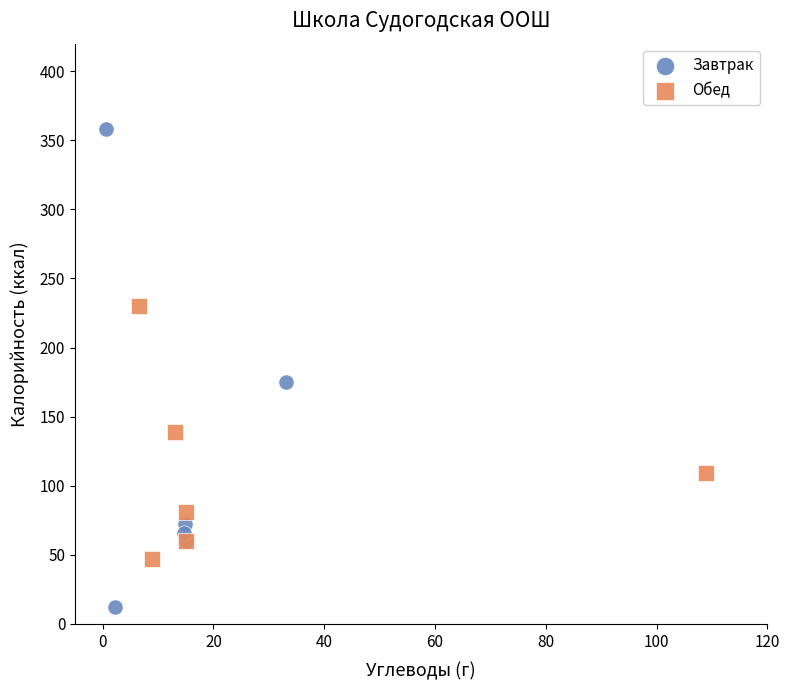

Which series contains the lowest Y value?

Завтрак